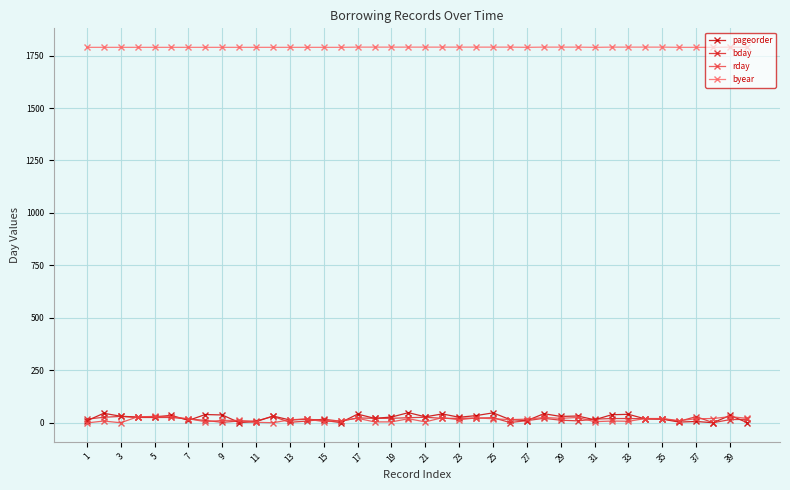

Which series has the largest range (max minus min)?

pageorder